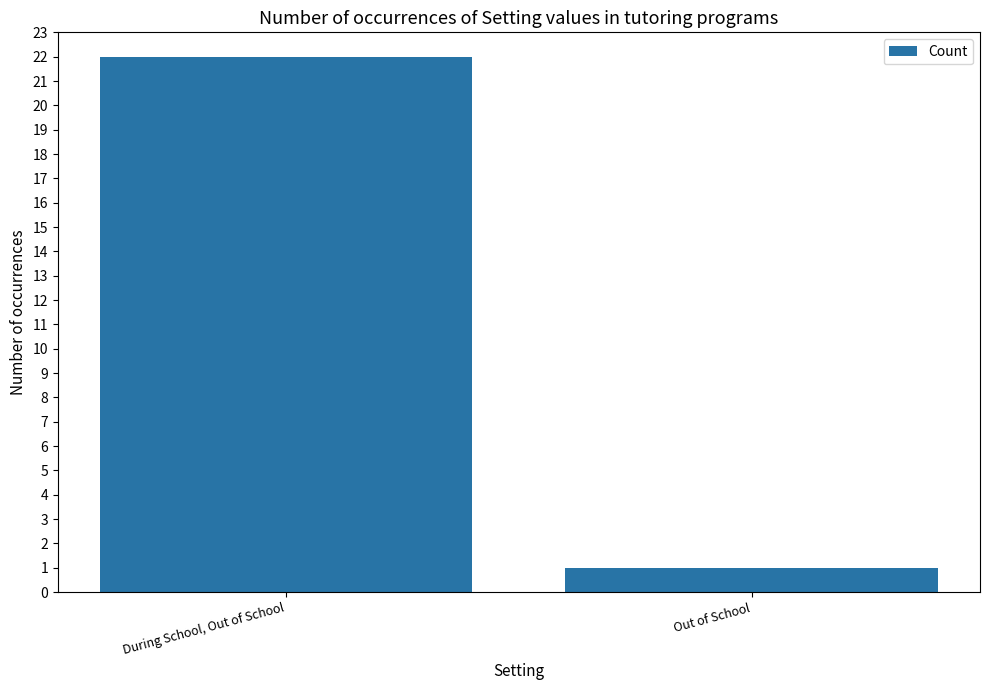

What position from the left is Out of School?

2